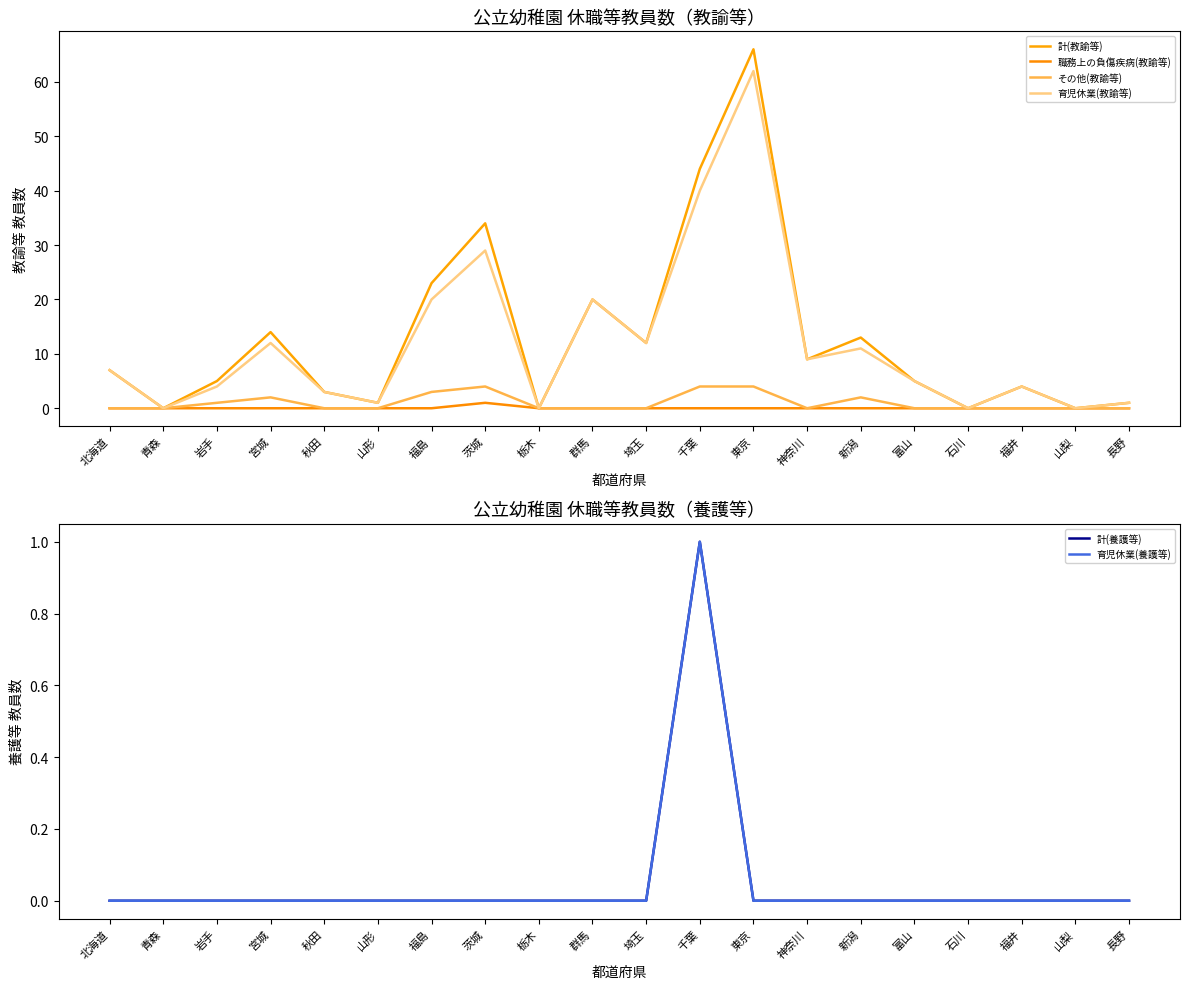

List the series in order of their peak value, highest first.

計(教諭等), 育児休業(教諭等), その他(教諭等), 職務上の負傷疾病(教諭等), 計(養護等), 育児休業(養護等)